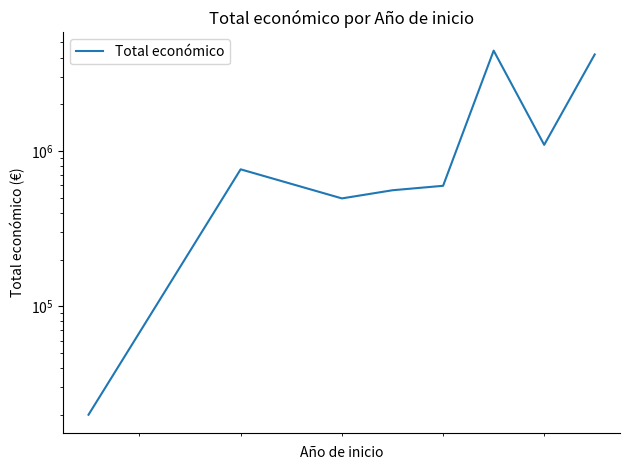

Reading right to left, extract all data points from this chart.

4186550	1095443	4431810	596871	558710	495066	762055	20000